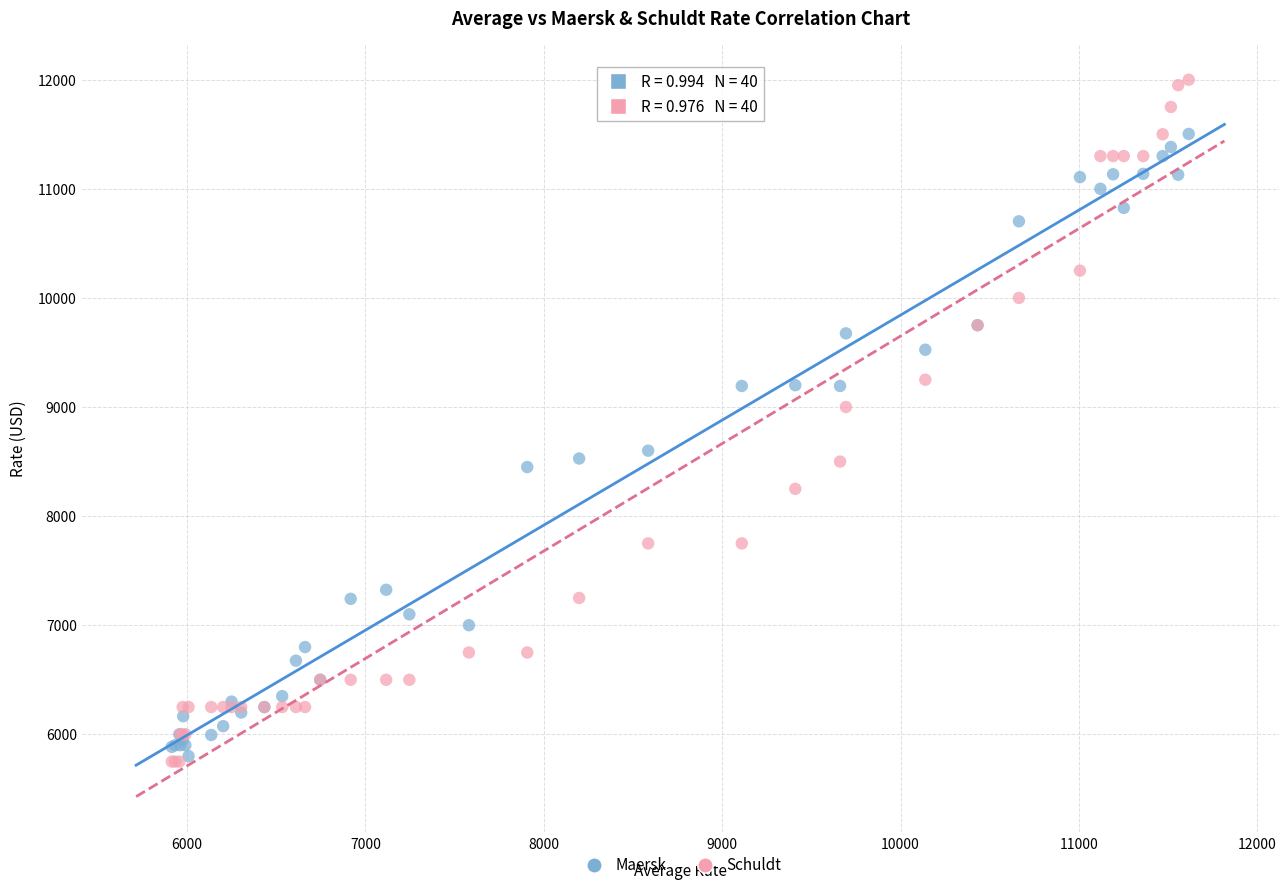

Across all series, what Y value is closest to 8875?

9000